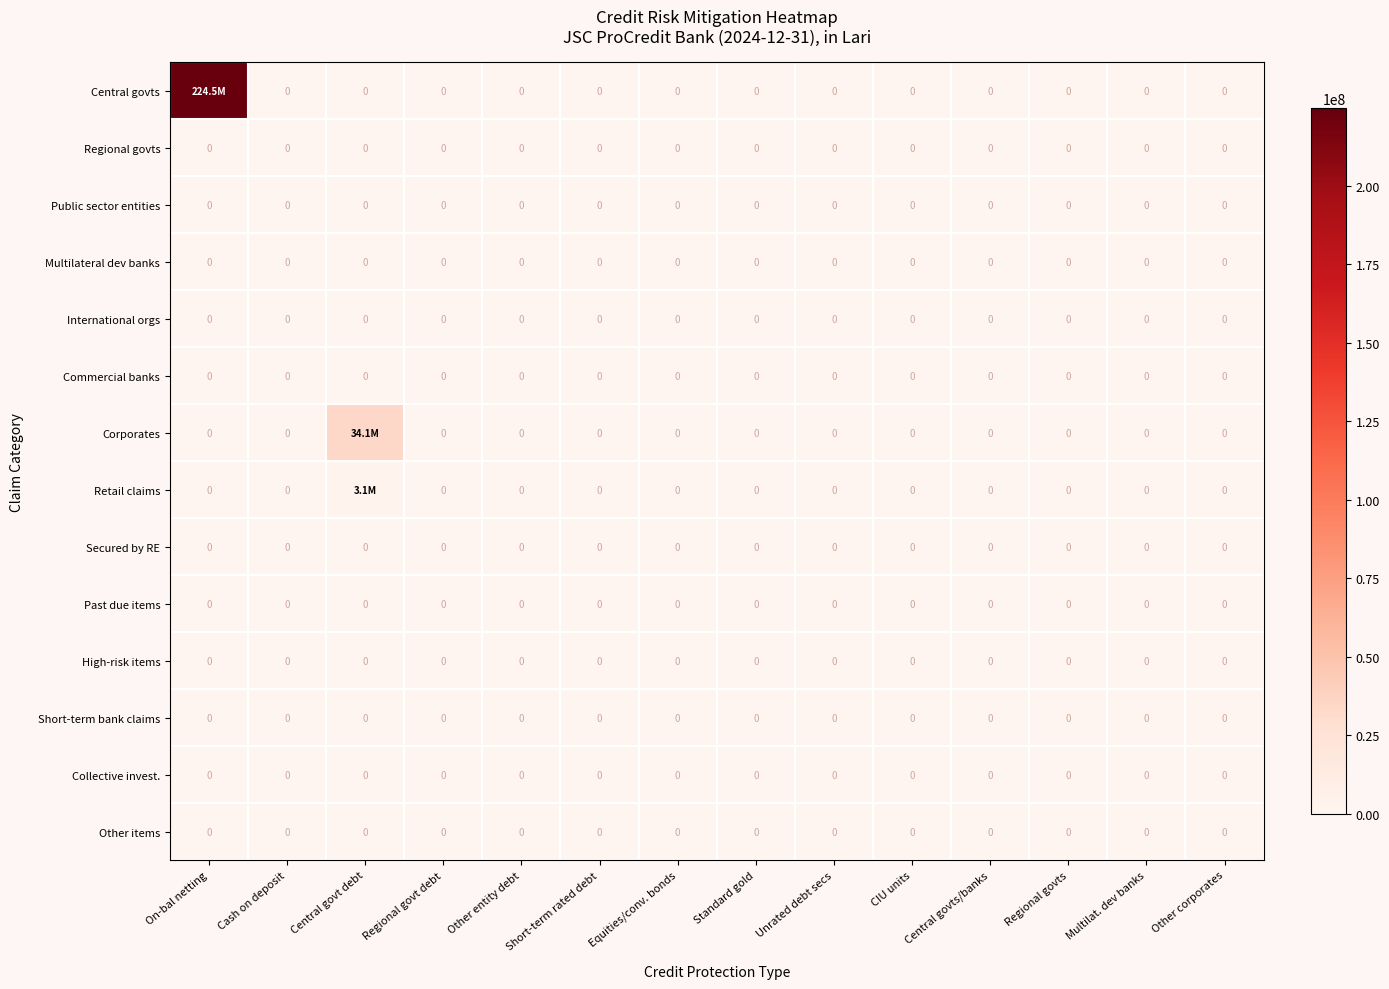

The Collective invest. series shows 0.0 at Central govt debt. True or false?

True